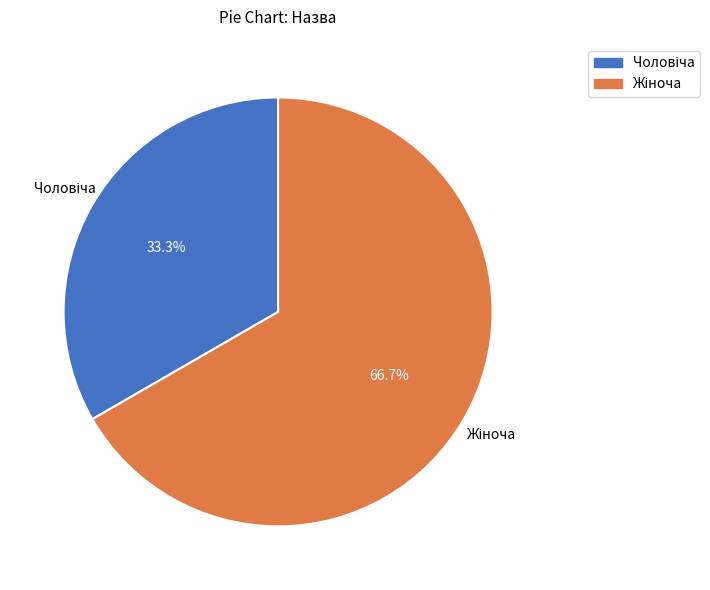

How many segments does this pie chart have?

2